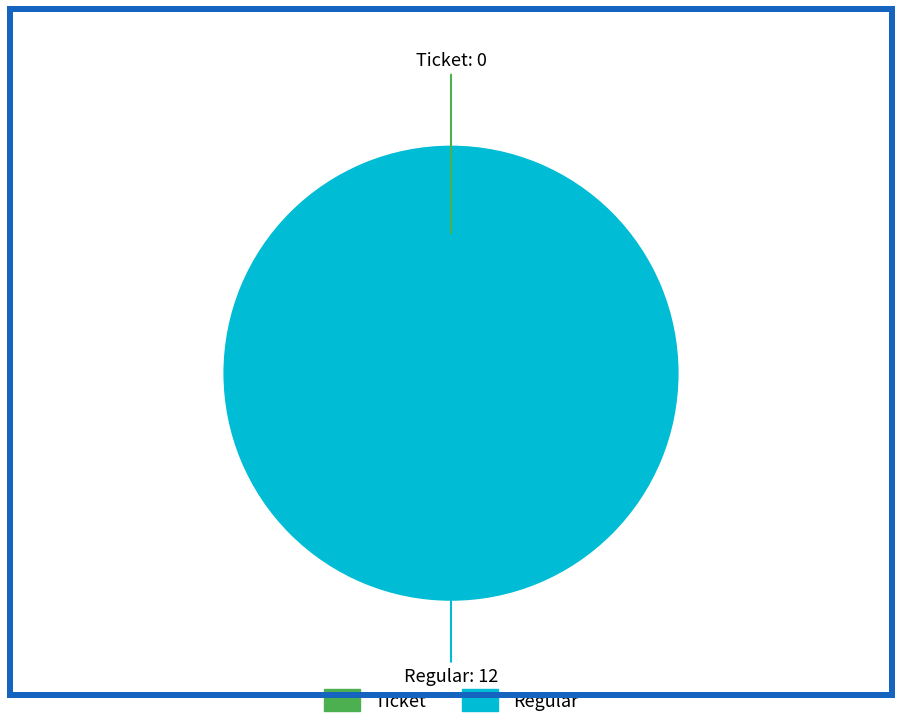

How many segments does this pie chart have?

2